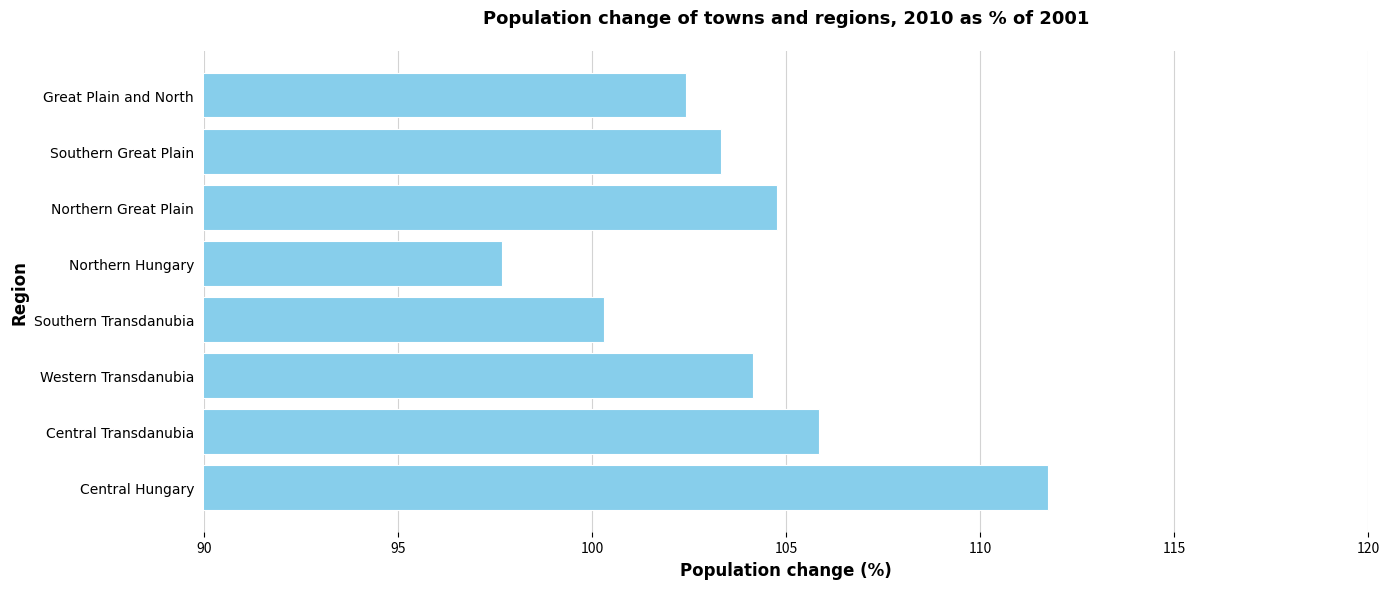

Which label corresponds to the largest value in the chart?

Central Hungary